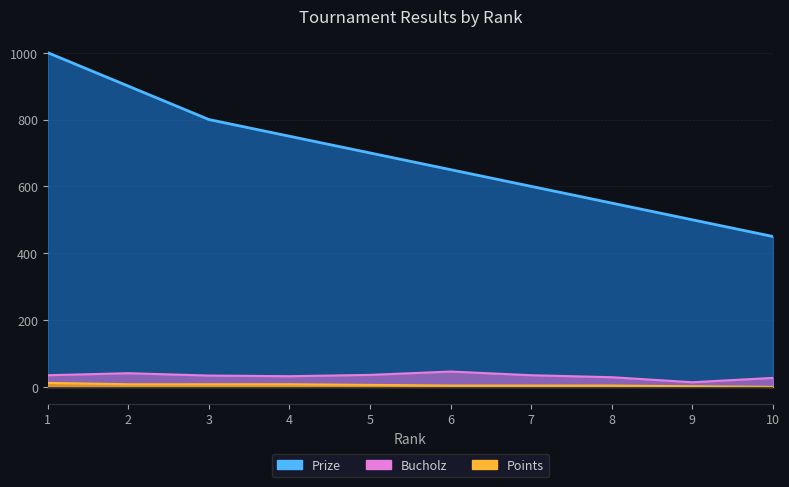

True or false: Bucholz and Points intersect in this chart.

False